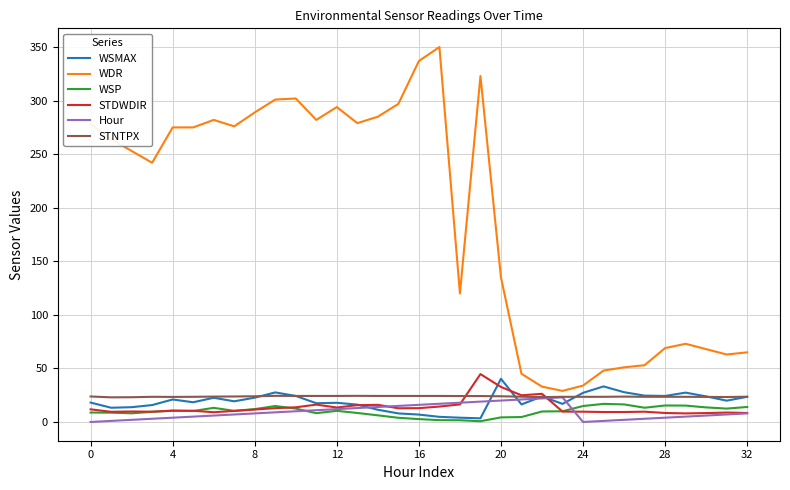

What is the highest value of the Hour series?

23.0